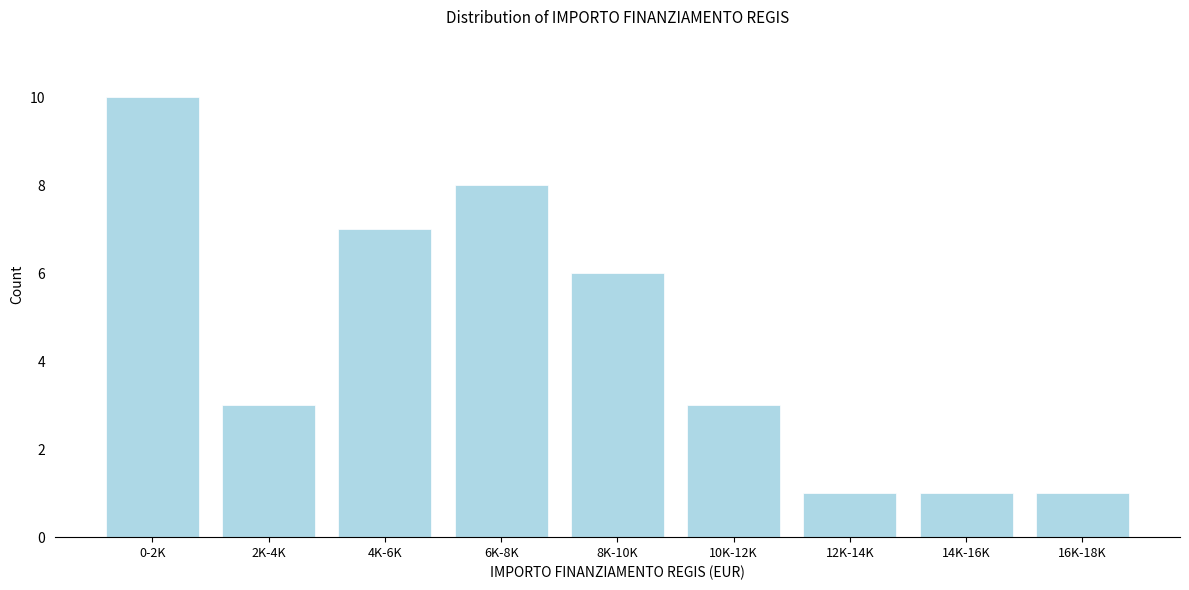

Reading left to right, extract all data points from this chart.

0-2K=10	2K-4K=3	4K-6K=7	6K-8K=8	8K-10K=6	10K-12K=3	12K-14K=1	14K-16K=1	16K-18K=1